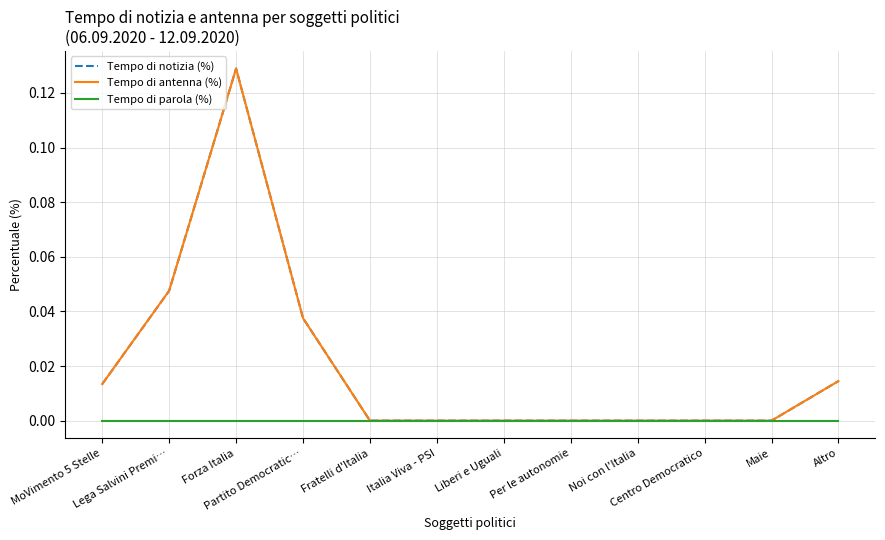

Is this an area chart (filled region under the line)?

No